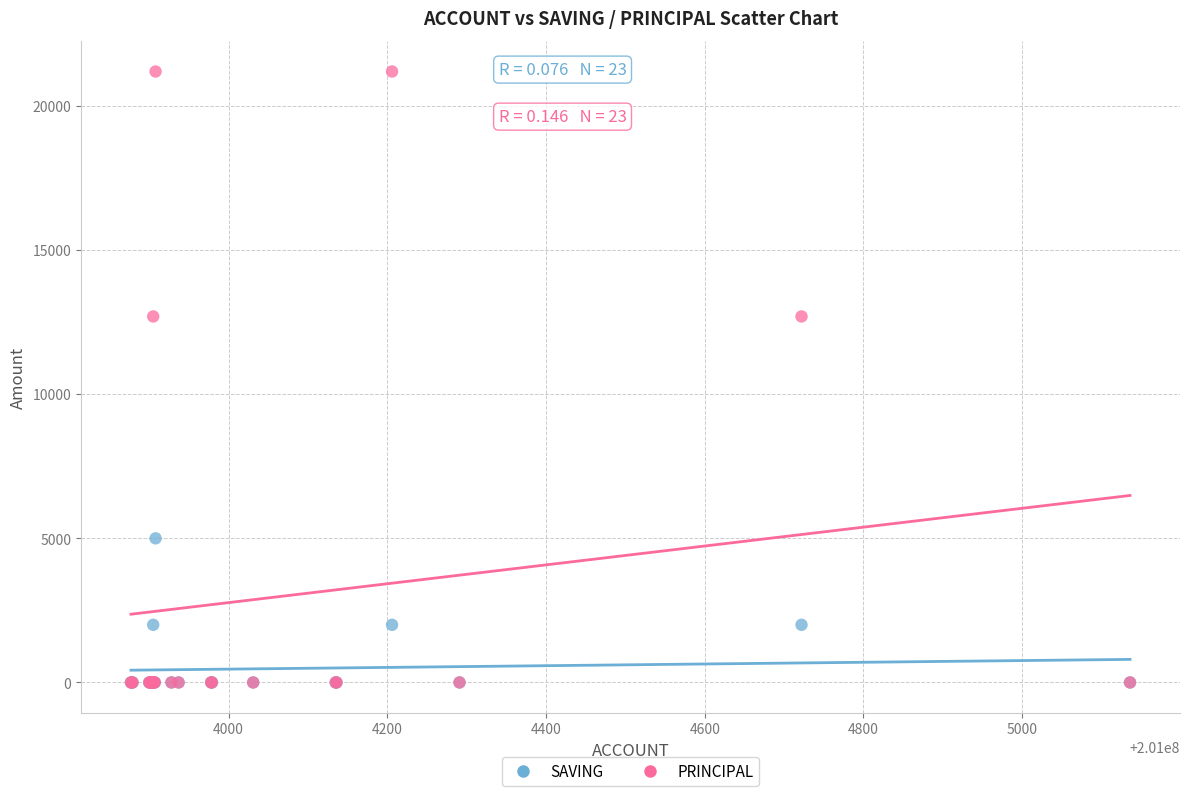

Which series contains the highest Y value?

PRINCIPAL